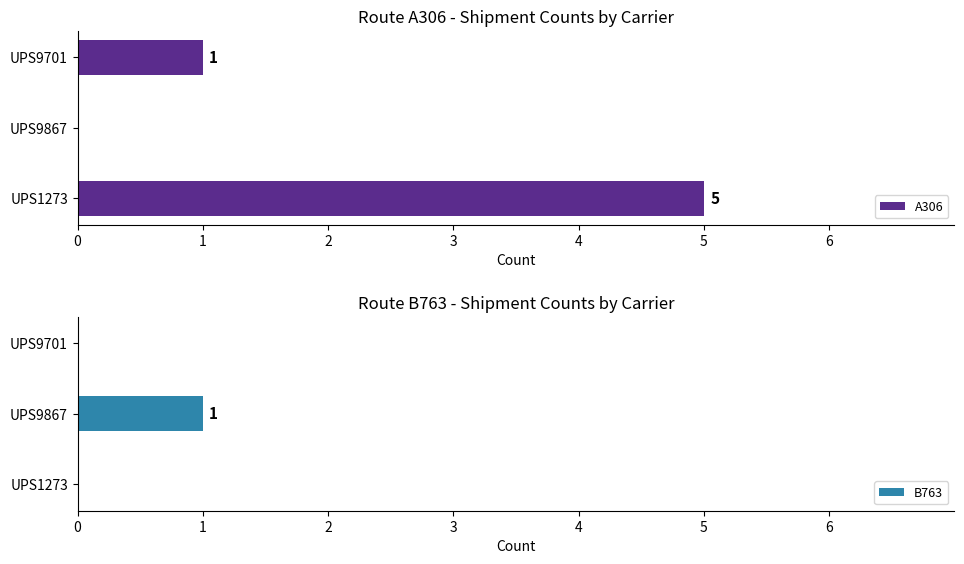

Which series has the widest spread of values?

A306